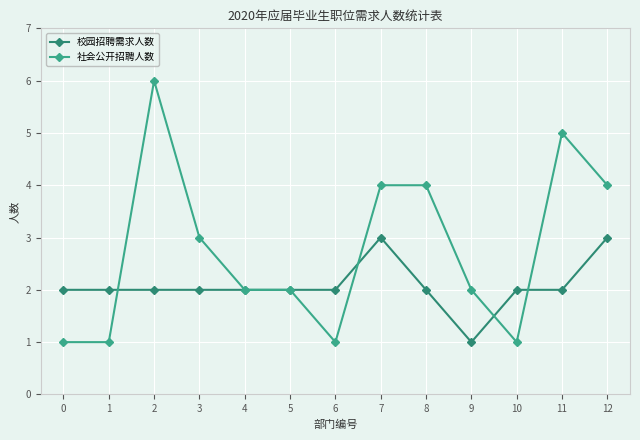

Is the value of 社会公开招聘人数 at 8 greater than the value of 校园招聘需求人数 at 10?

Yes